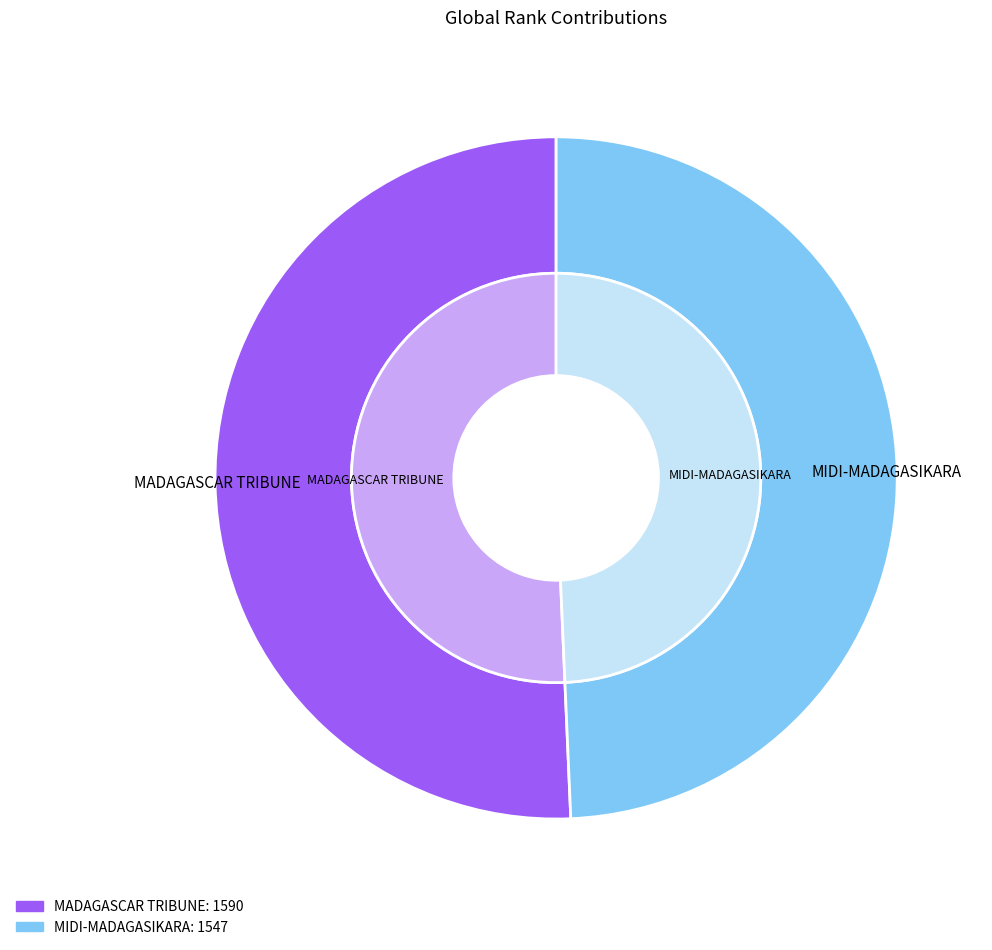

How many slices are in this pie chart?

2